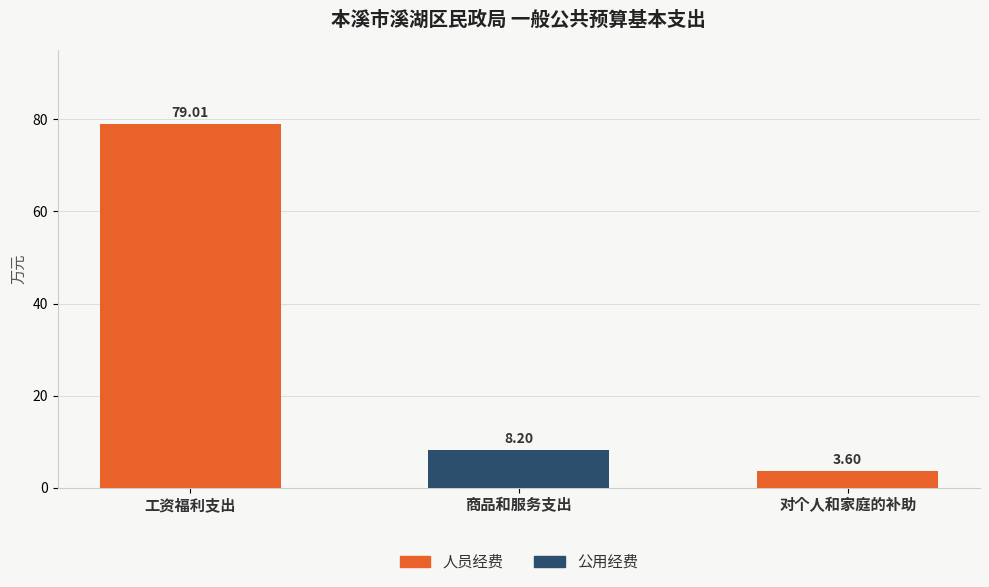

At which category is the sum across all series the highest?

工资福利支出